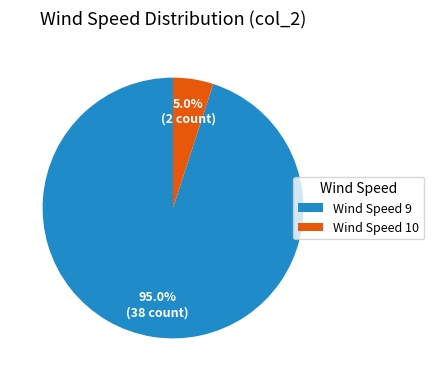

What percentage is NOT represented by Wind Speed 9?

5.0%